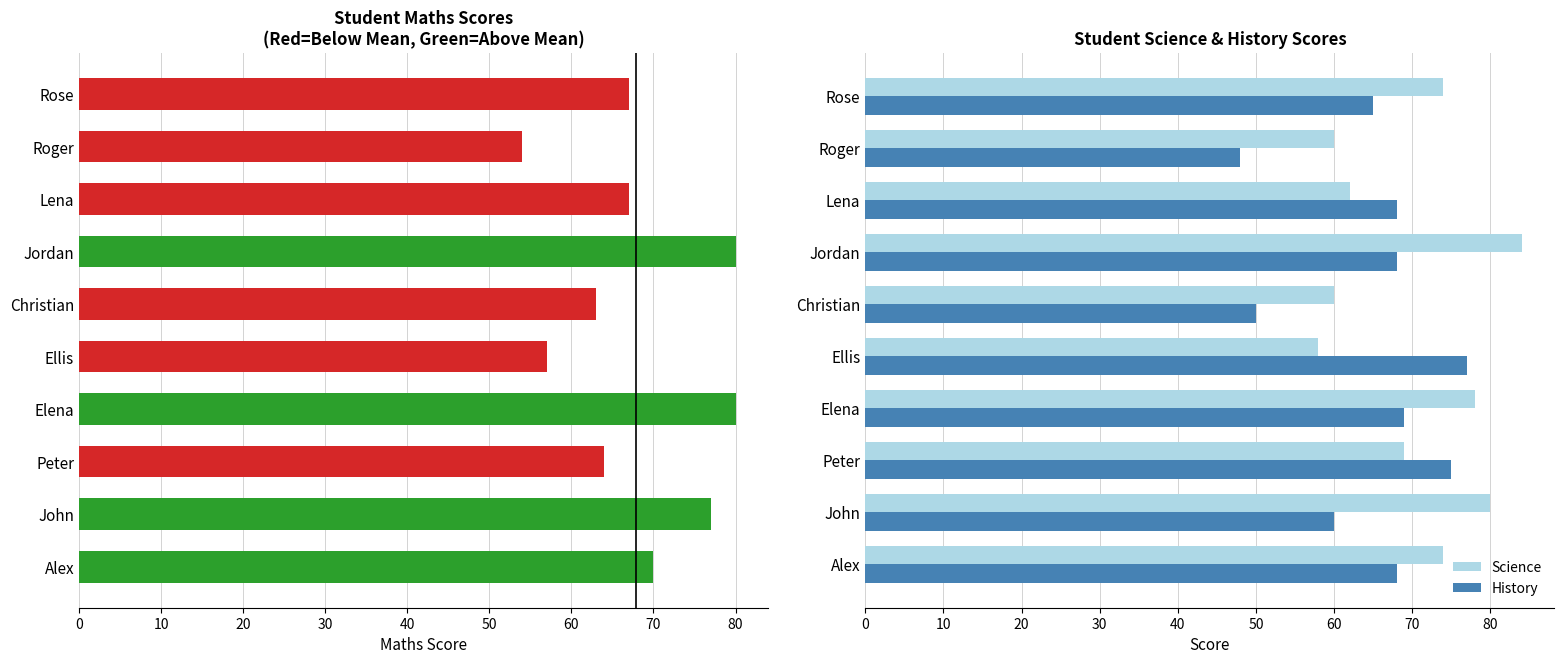

Is the value of History at Roger greater than the value of Science at Roger?

No